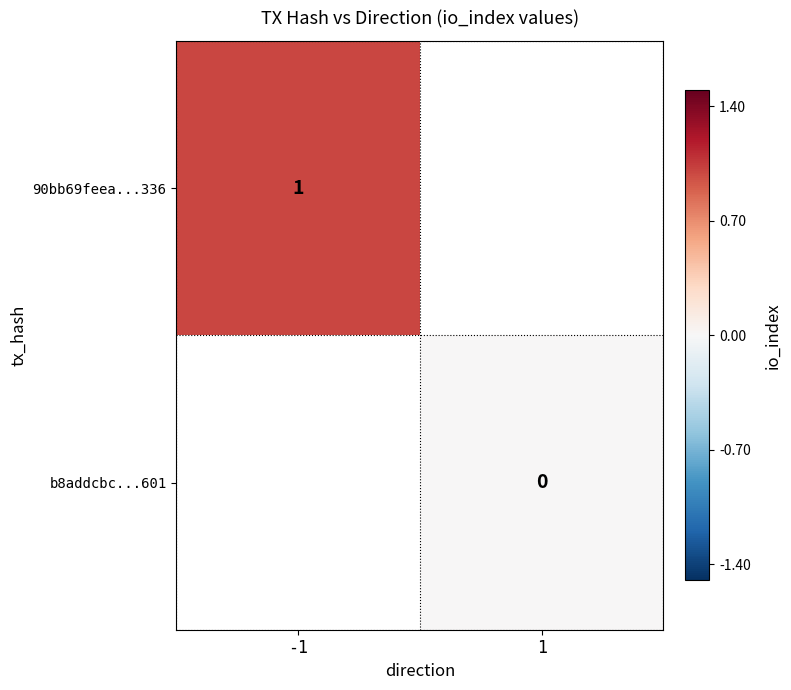

True or false: 90bb69feea...336 has a value of 0 at -1.

False